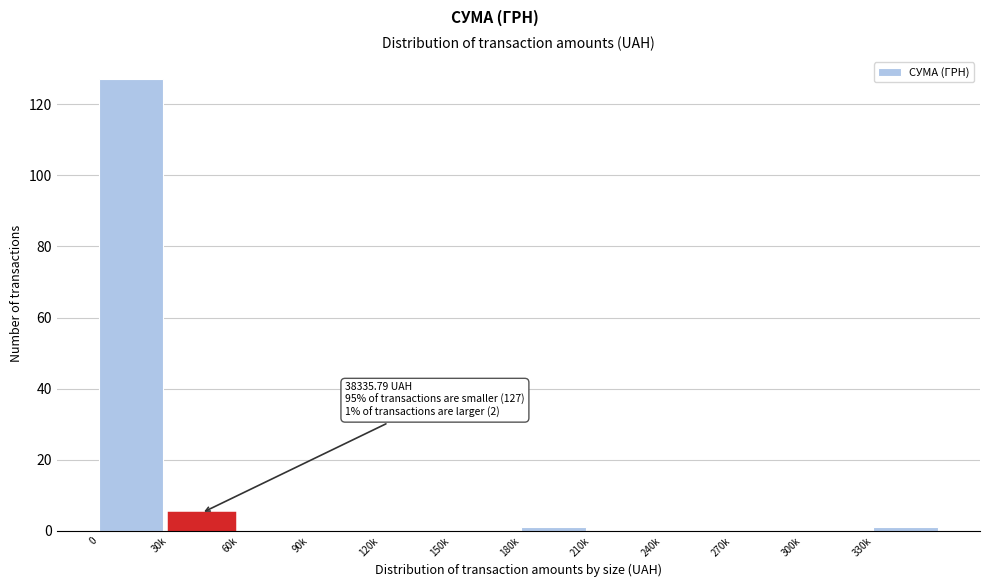

Reading left to right, extract all data points from this chart.

0=127	30k=5	60k=0	90k=0	120k=0	150k=0	180k=1	210k=0	240k=0	270k=0	300k=0	330k=1